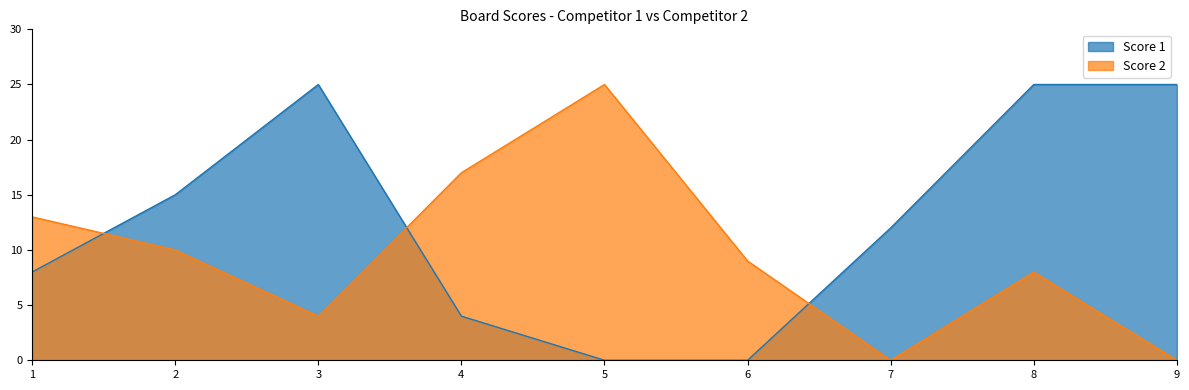

List the labels in order of Score 2 value, smallest first.

7, 9, 3, 8, 6, 2, 1, 4, 5